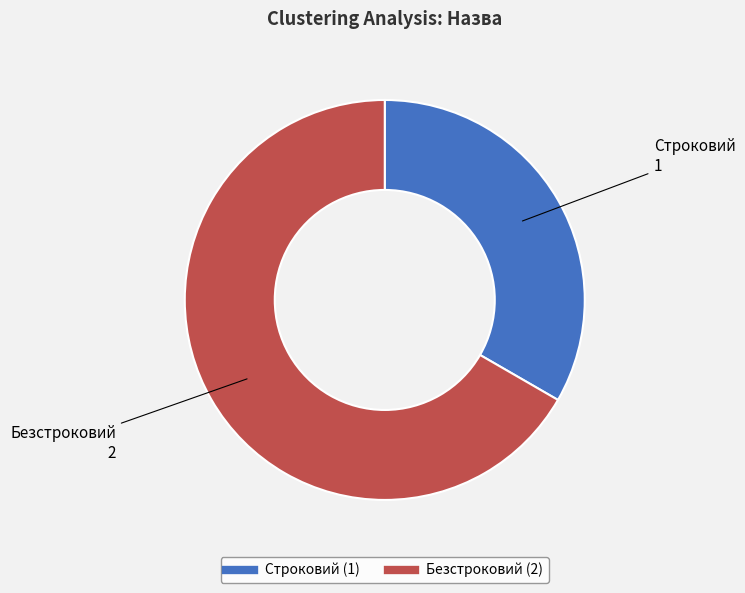

Is it true that Безстроковий is 67% of the pie?

True